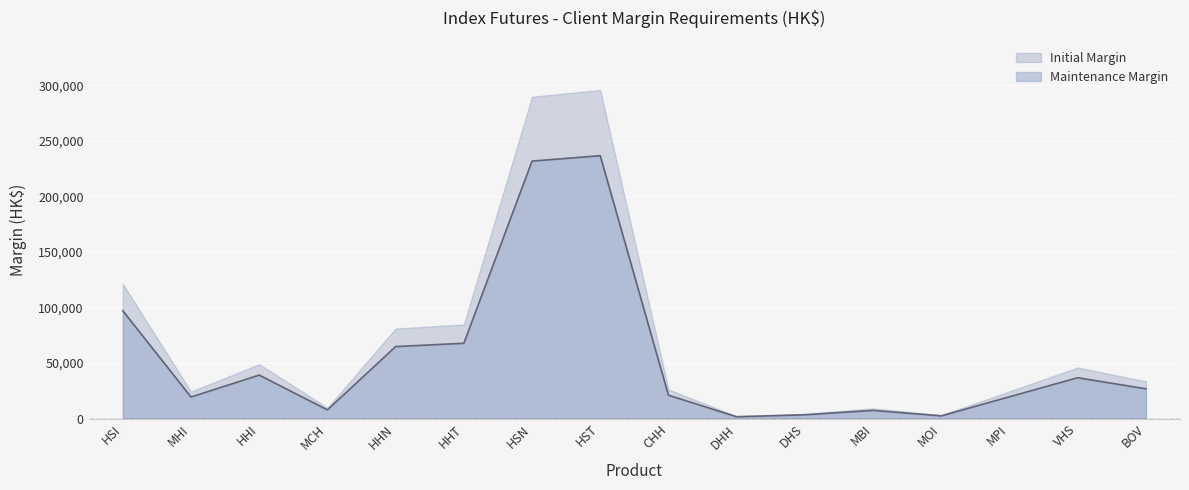

List the labels in order of value, largest first.

HST, HSN, HSI, HHT, HHN, HHI, VHS, BOV, CHH, MPI, MHI, MCH, MBI, DHS, MOI, DHH